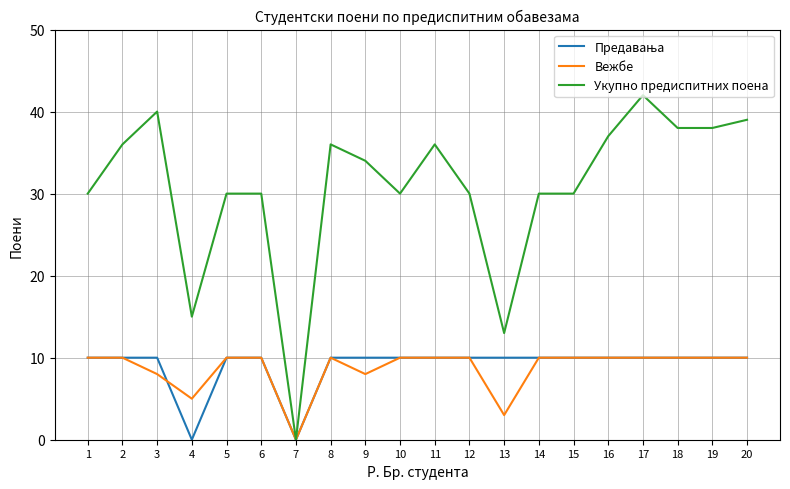

How many series are shown in this chart?

3